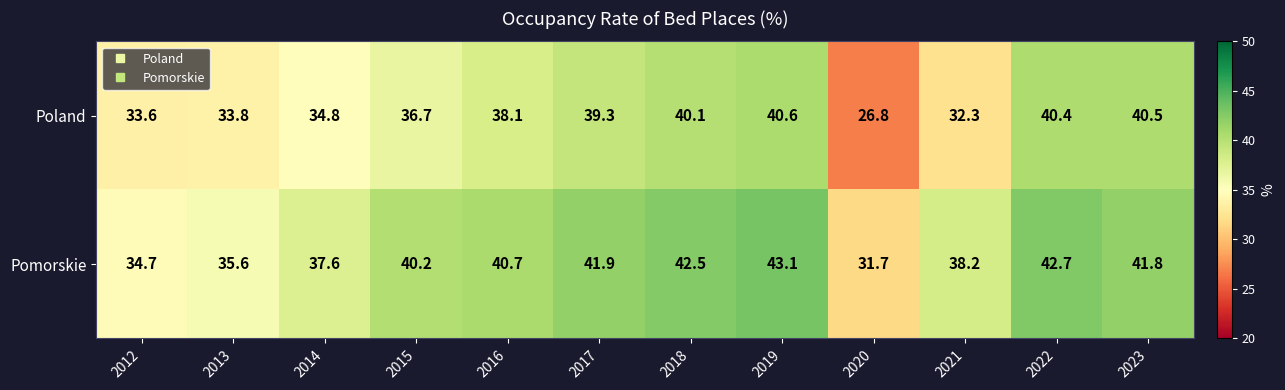

The Pomorskie series shows 23.4 at 2018. True or false?

False